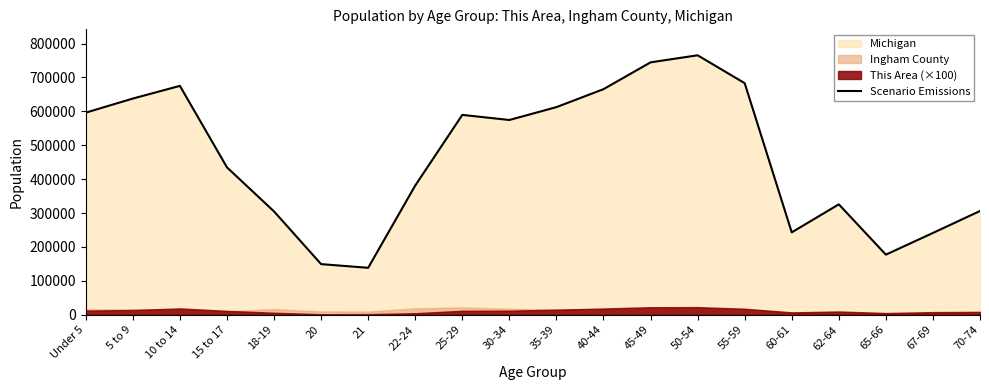

The value at 70-74 is 306084. True or false?

True